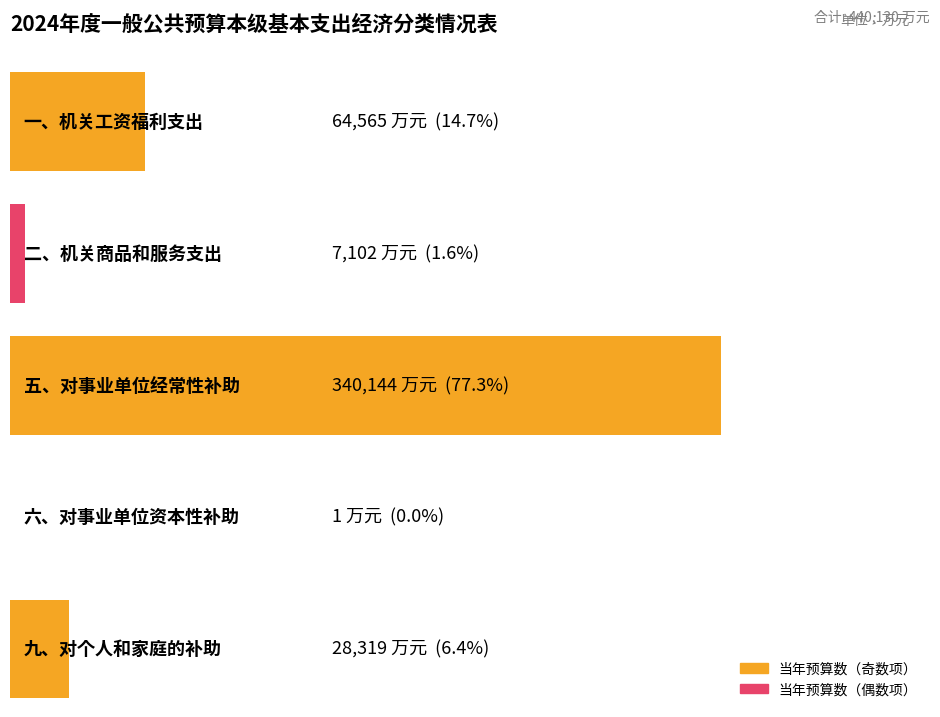

What is the change in value from 一、机关工资福利支出 to 五、对事业单位经常性补助?

+275579